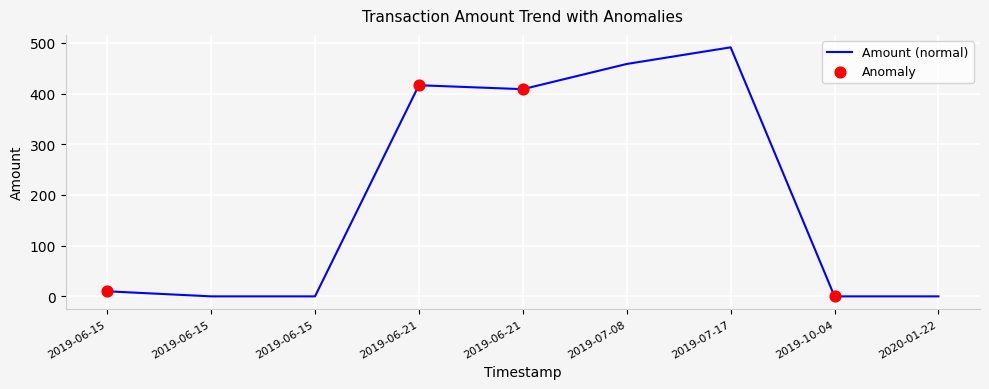

Is this an area chart (filled region under the line)?

No